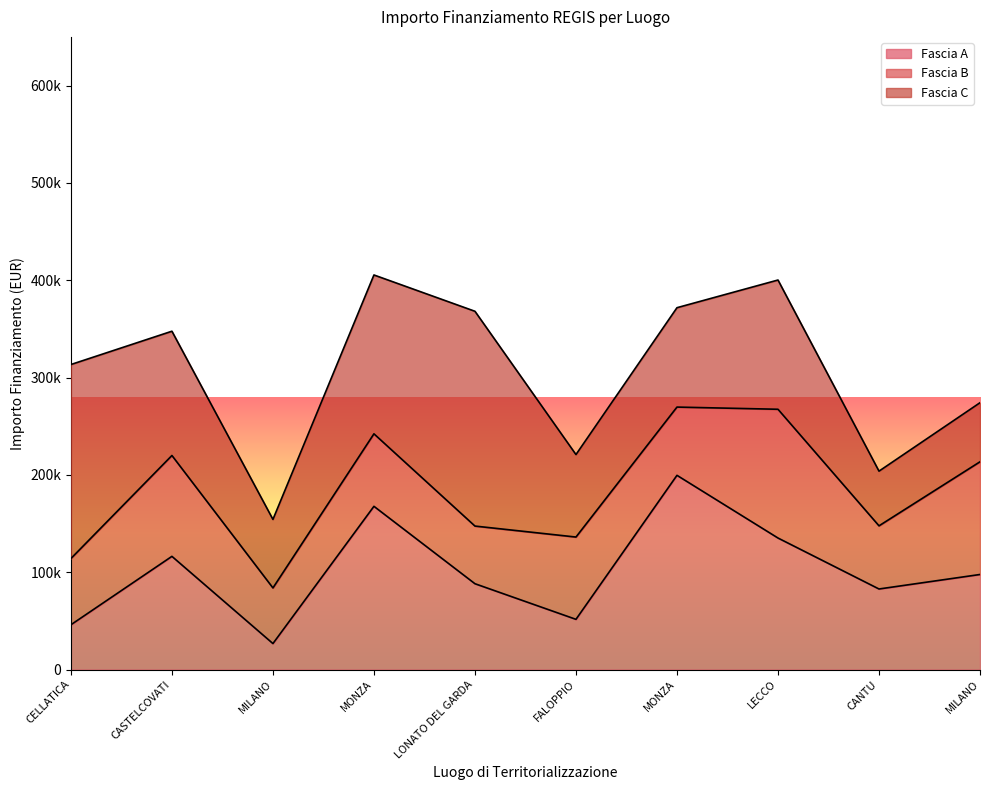

How many lines are shown in the chart?

3